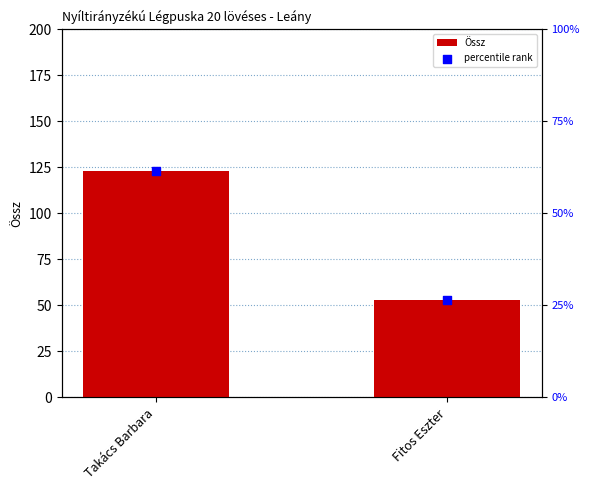

At how many categories does at least one series exceed 104?

1